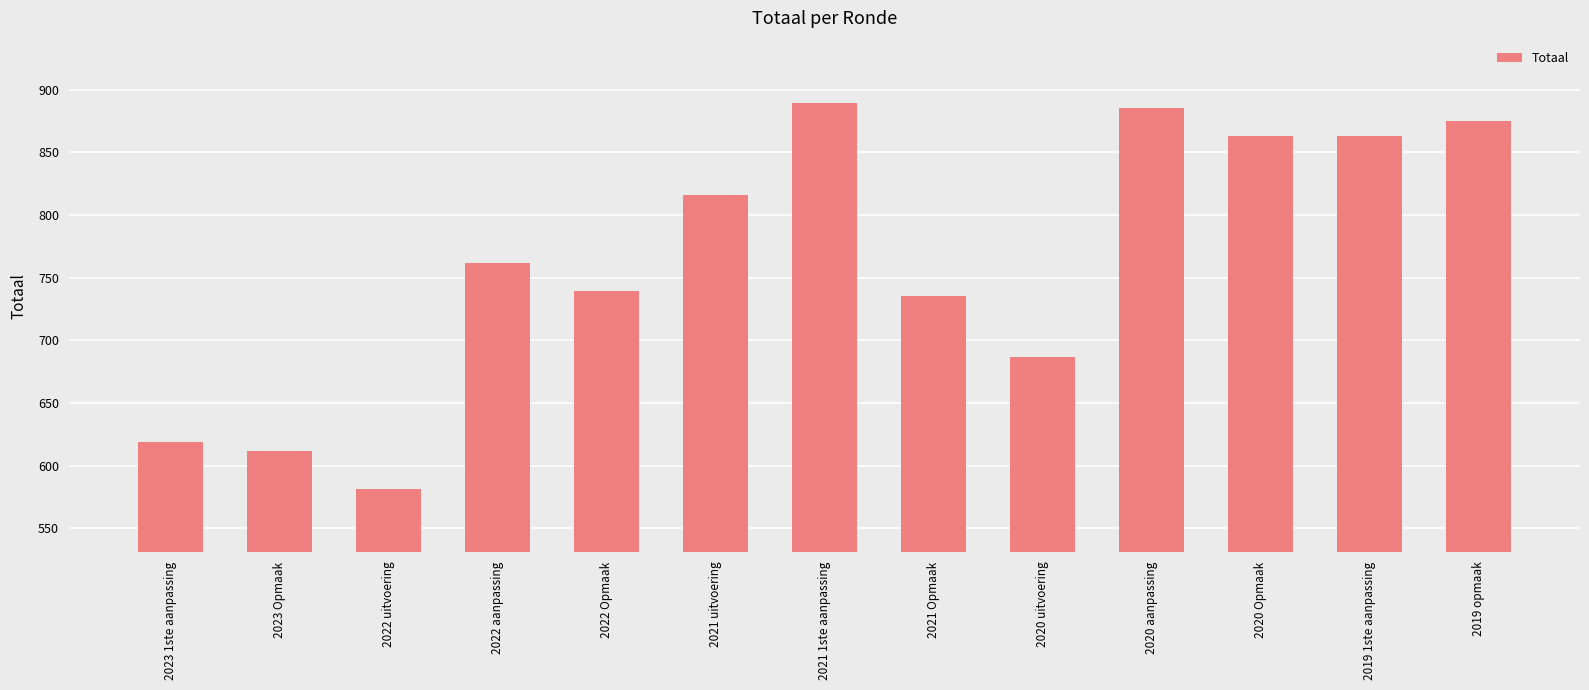

How many bars are there in total?

13